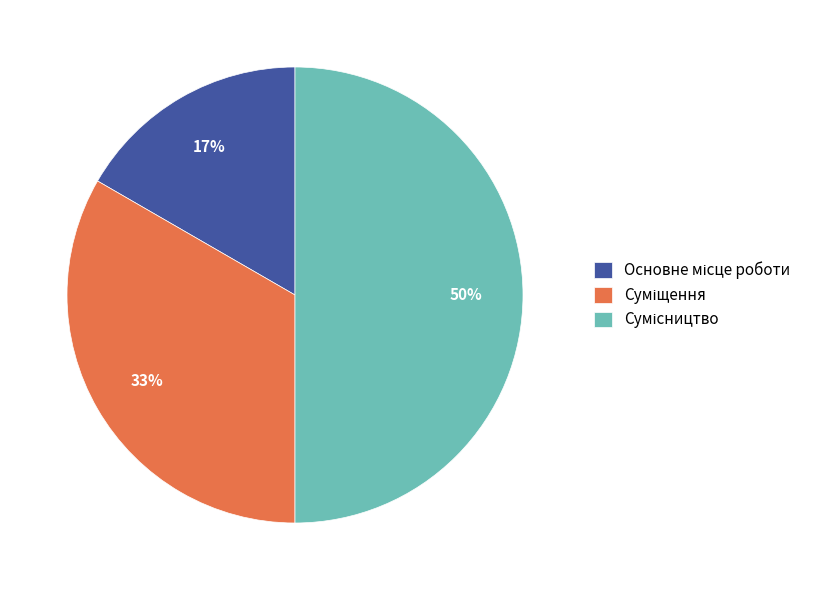

To the nearest percent, what is the difference between the largest and smallest slice percentages?

33%